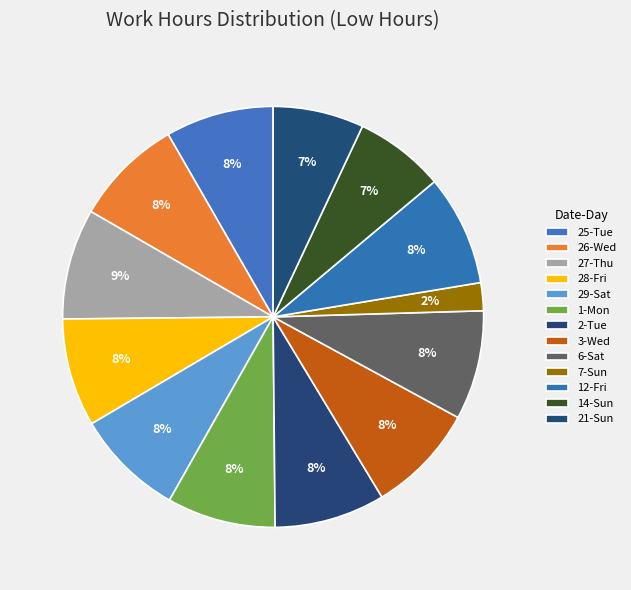

To the nearest percent, what portion does 26-Wed represent?

8%